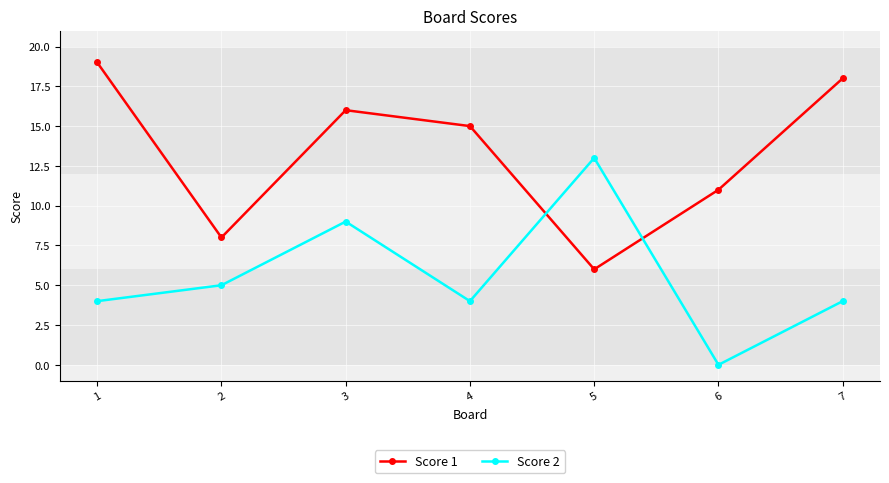

Does the chart have visible grid lines?

Yes